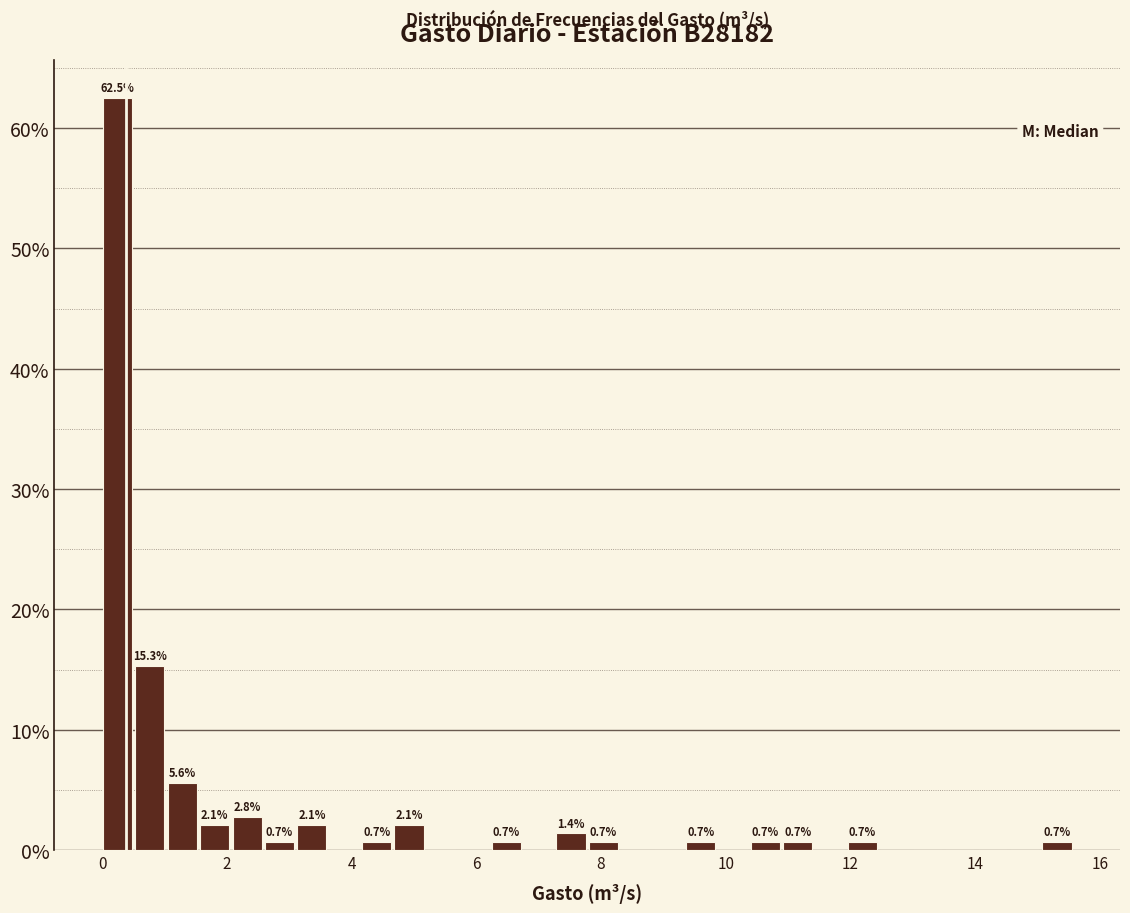

Read against the x-axis, roughly where is the centre of the tallest bar?

0.2